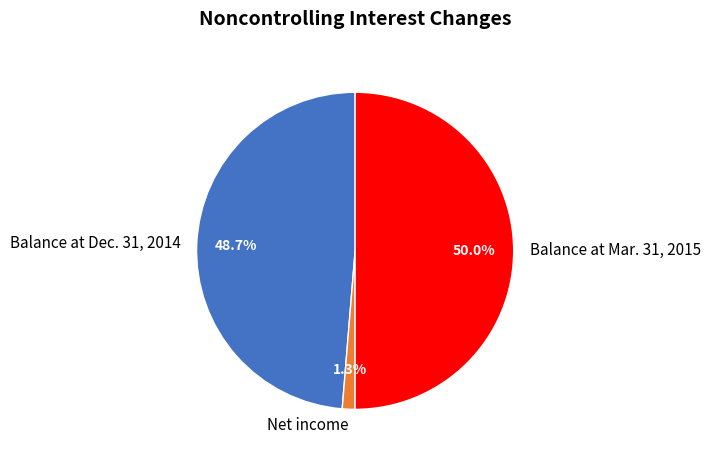

Which has a higher value, Balance at Dec. 31, 2014 or Balance at Mar. 31, 2015?

Balance at Mar. 31, 2015